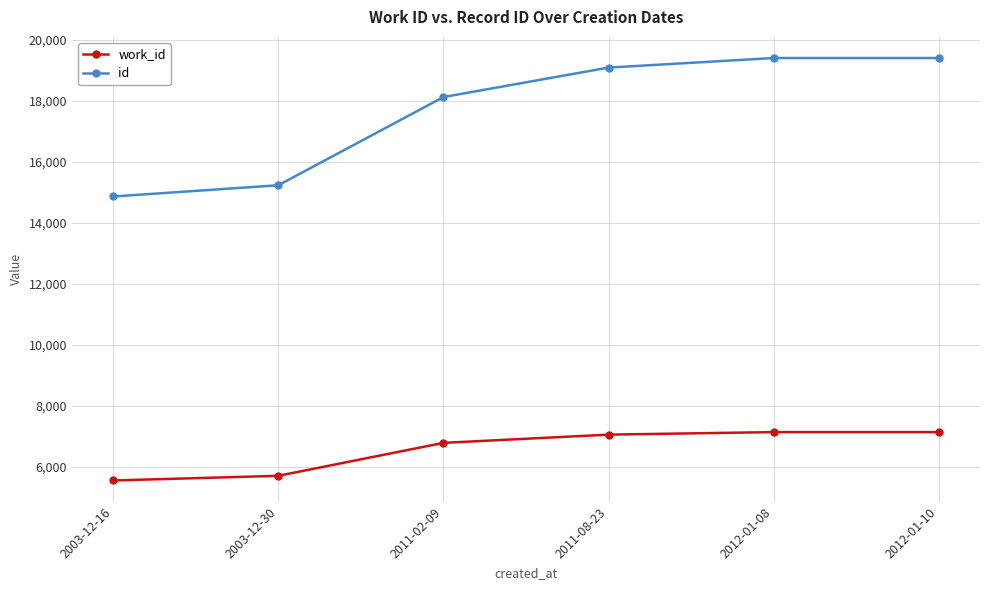

What is the label of the 4th point from the right?

2011-02-09